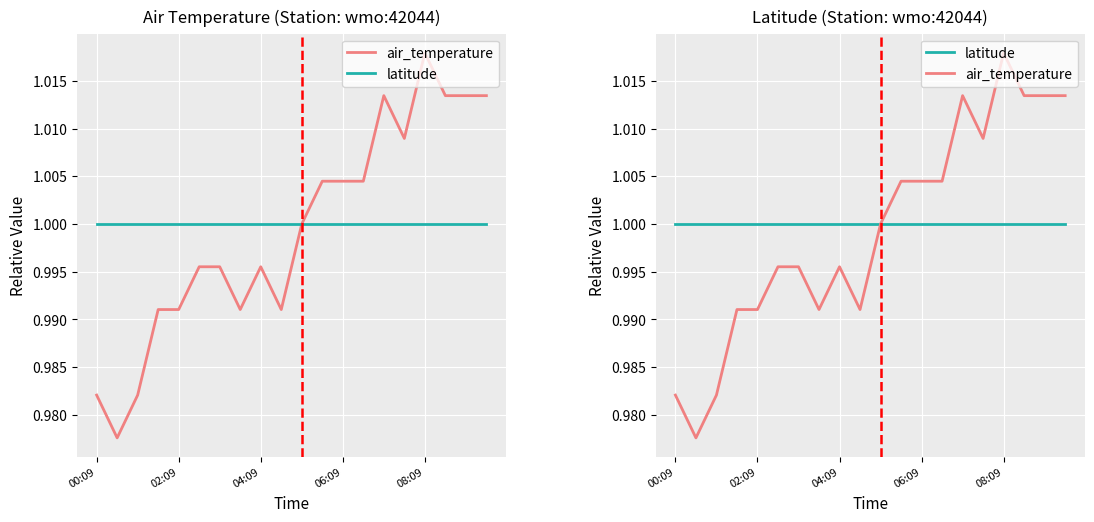

Rank the series by their average value, from lowest to highest.

air_temperature, latitude